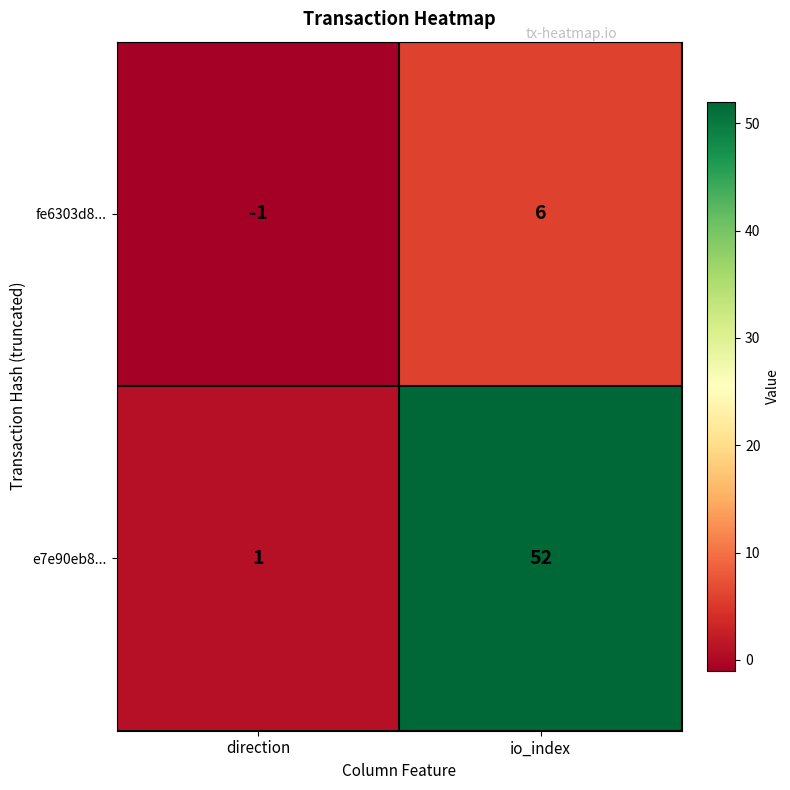

What is the difference between the maximum and minimum values in the e7e90eb8... series?

51